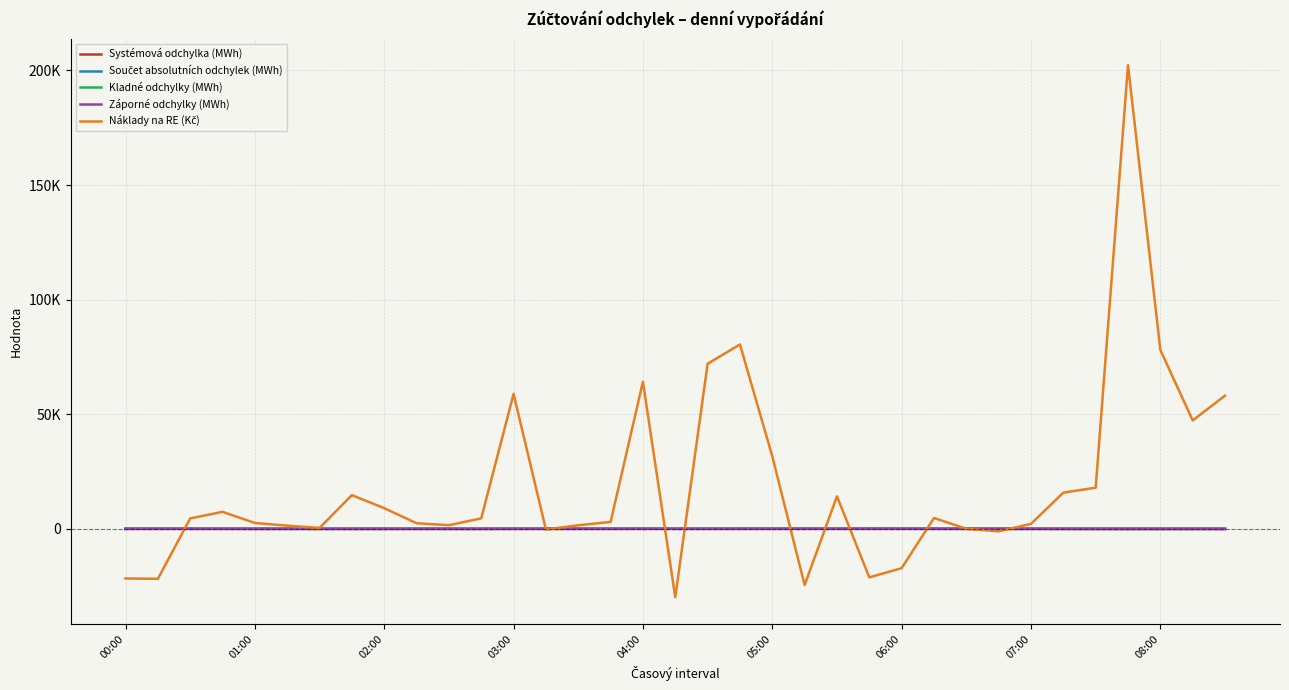

Does the chart have visible grid lines?

Yes